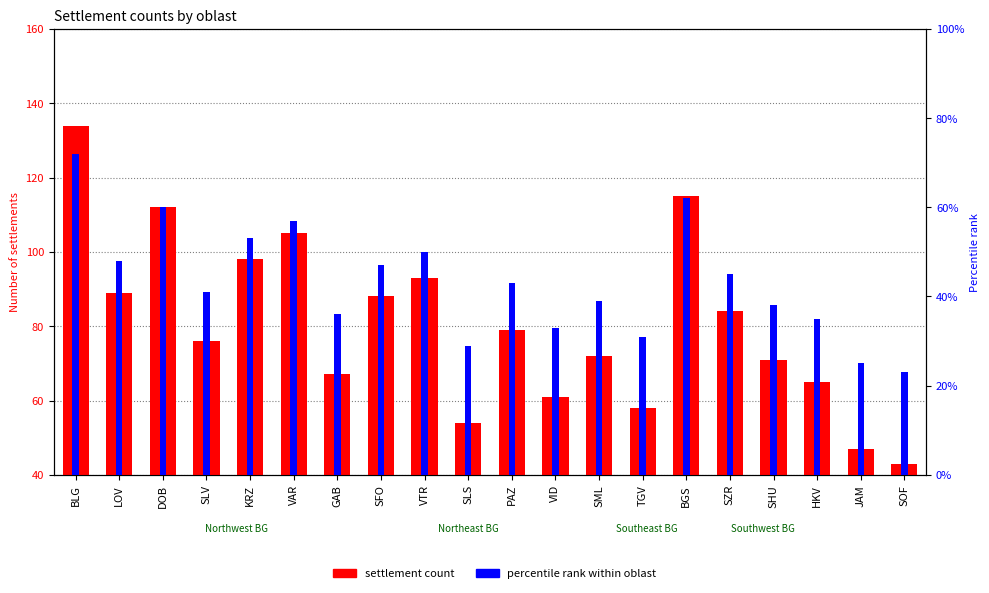

List the series in order of their overall mean, lowest first.

percentile rank within oblast, settlement count